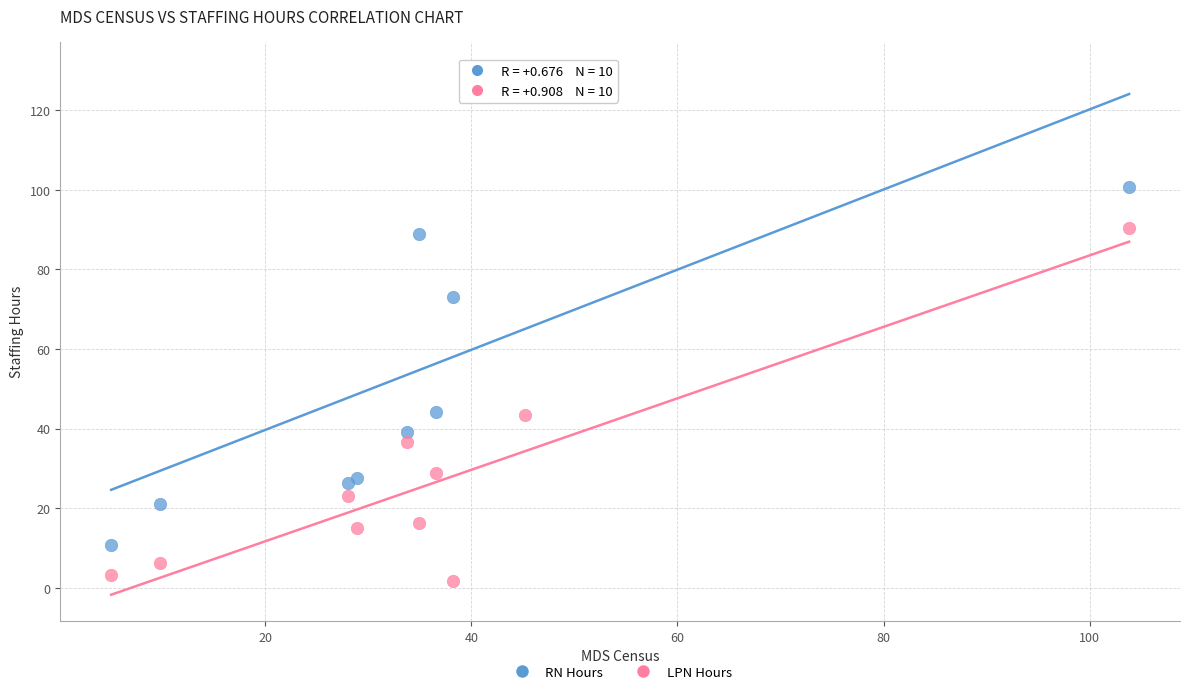

Which series reaches the maximum Y coordinate?

RN Hours